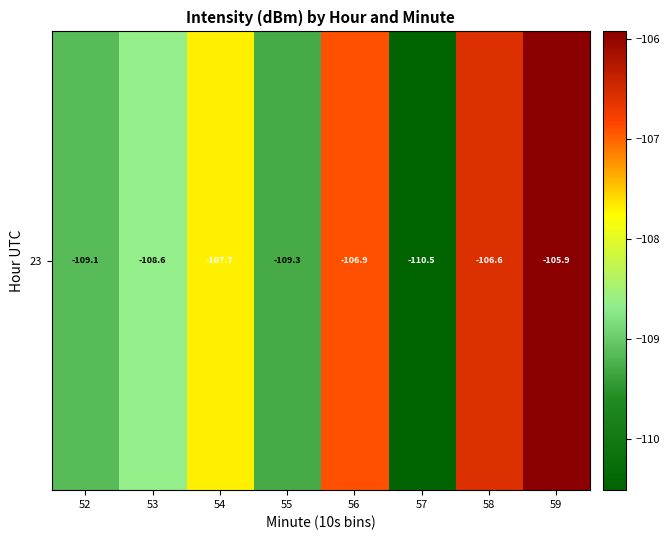

What is the change in value from 54 to 56?

+0.8